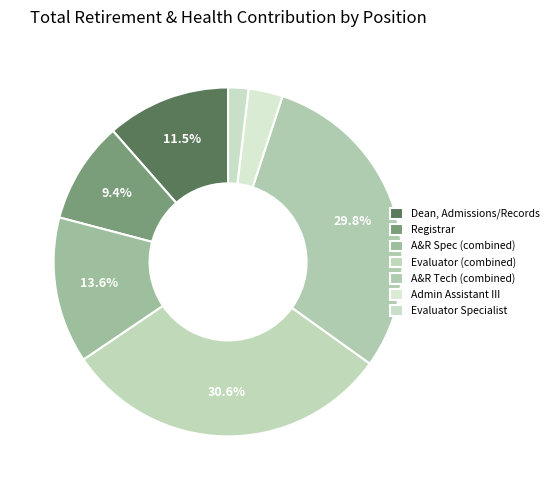

Is there a majority slice in this chart?

No